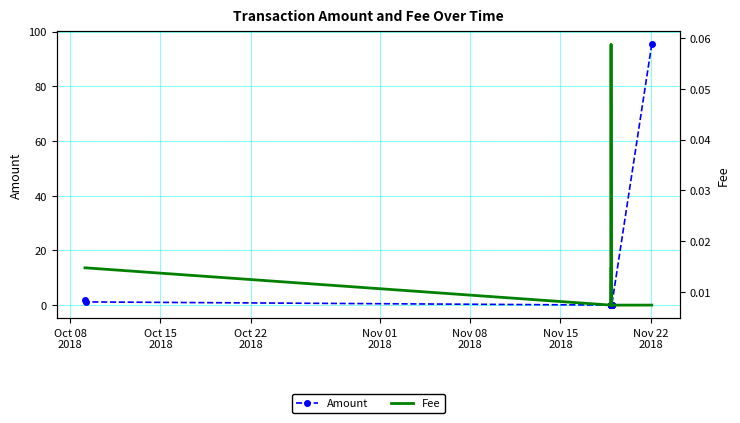

What is the difference between the second highest and second lowest values in the Amount series?

1.9